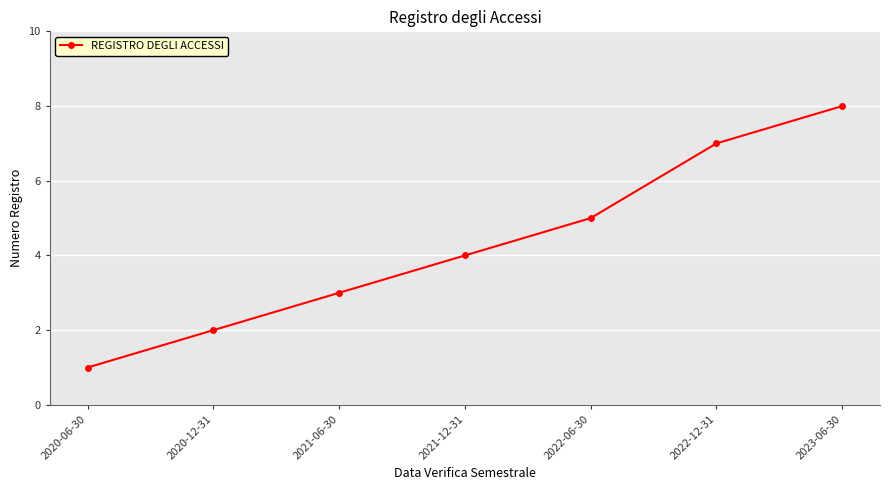

What is the minimum value shown in the chart?

1